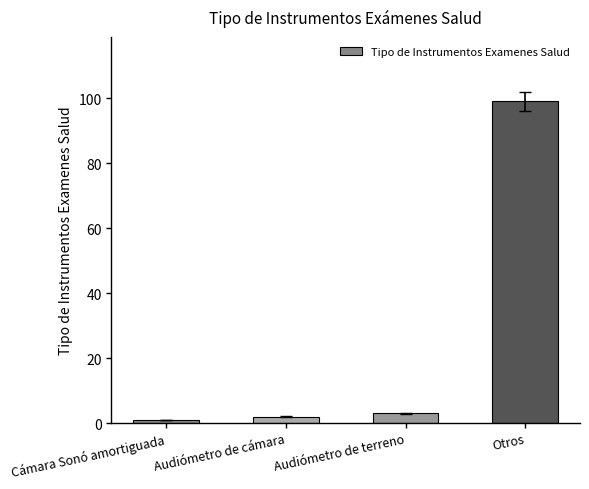

What is the maximum value shown in the chart?

99